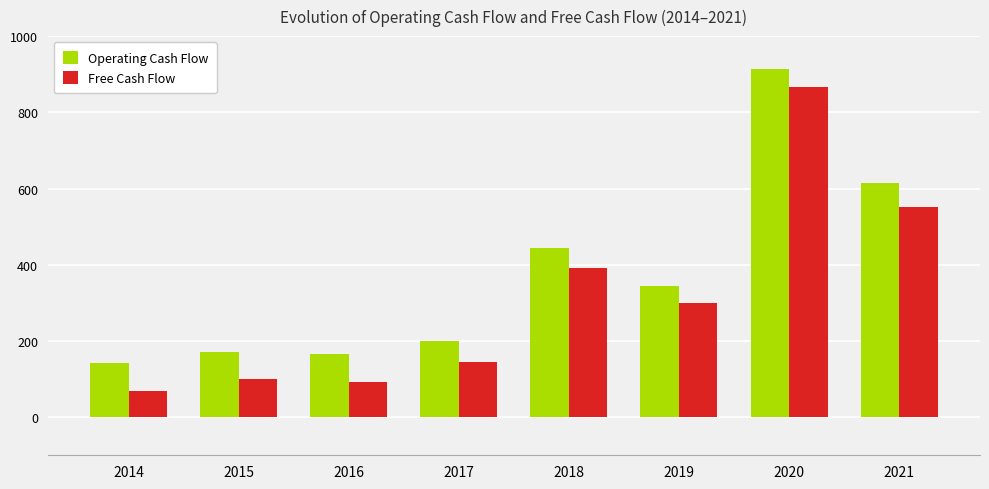

What is the total value across all series at 2017?

344200000